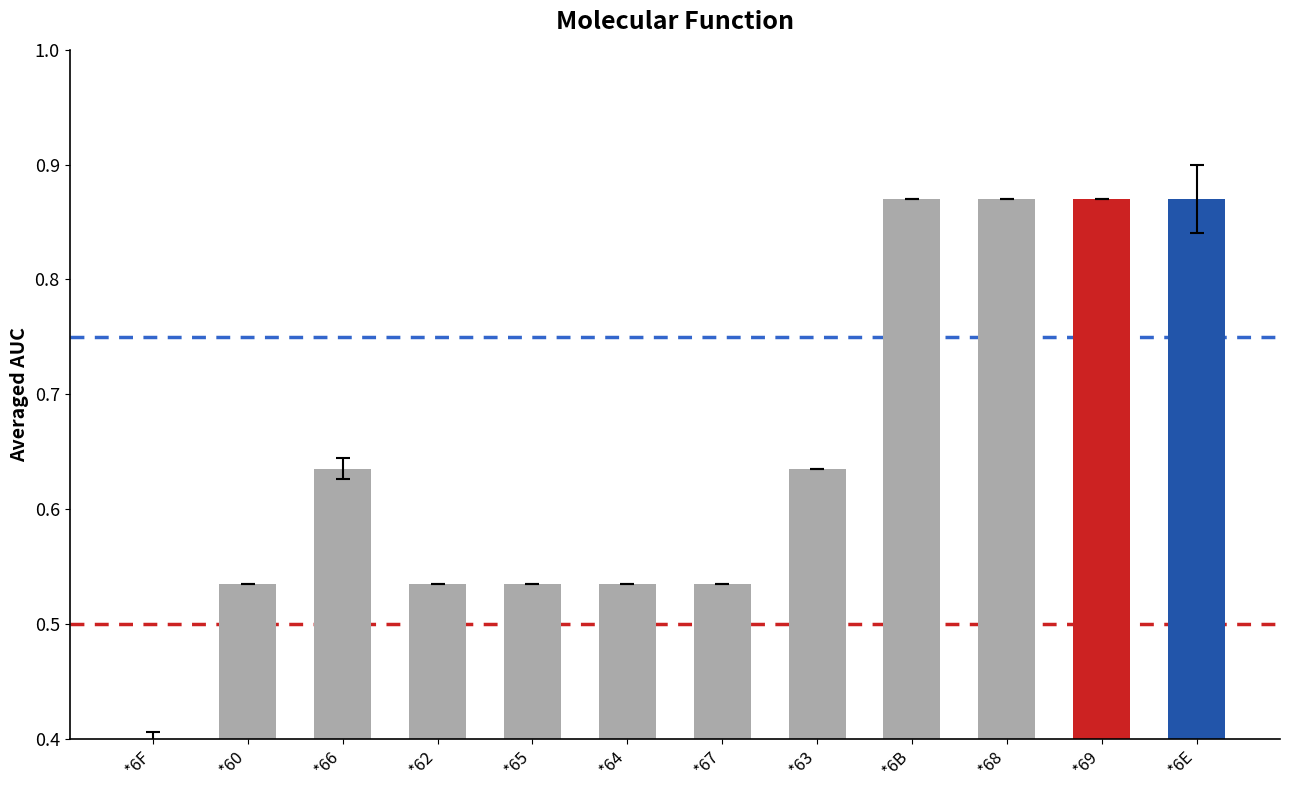

The chart shows a value of 0.3 at *69. True or false?

False